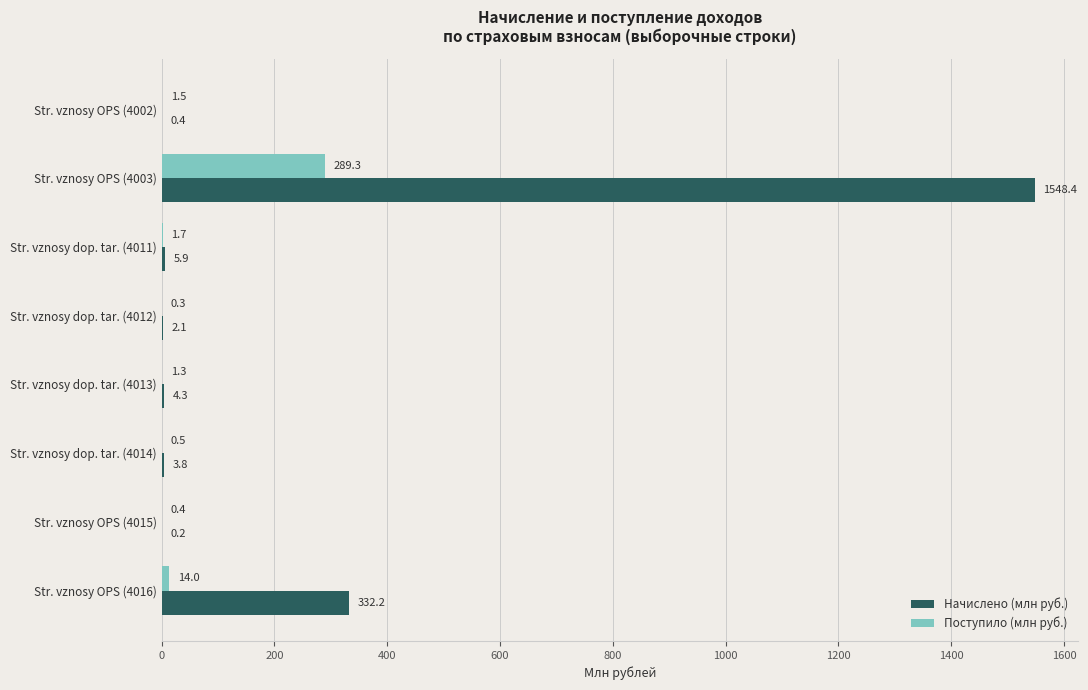

Which series has the largest total across all categories?

Начислено (млн руб.)